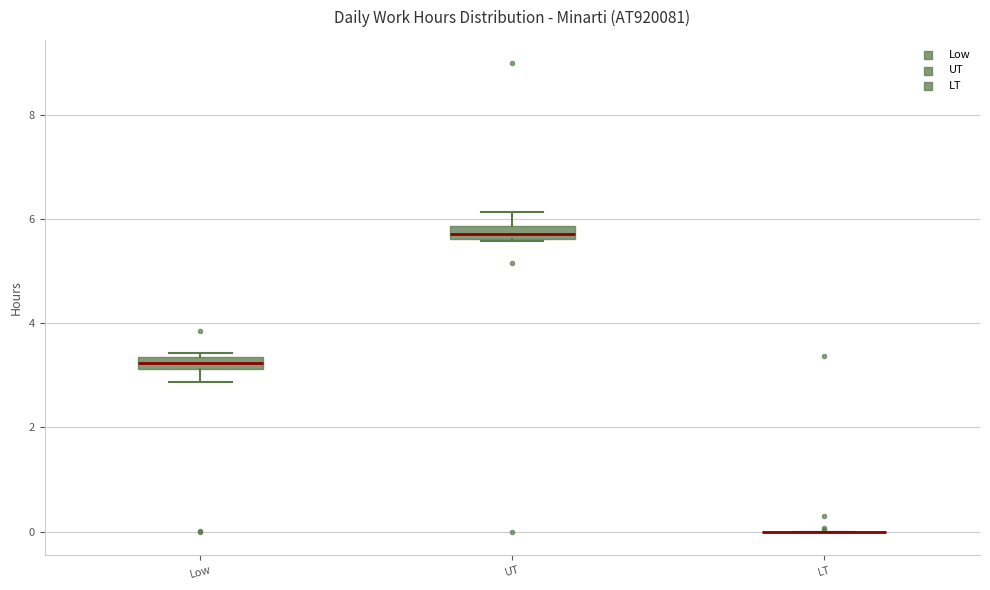

Where does the lower whisker of the box for Low end on the y-axis? The values are not printed on the chart, so give them approximately, as read against the axis.

2.8